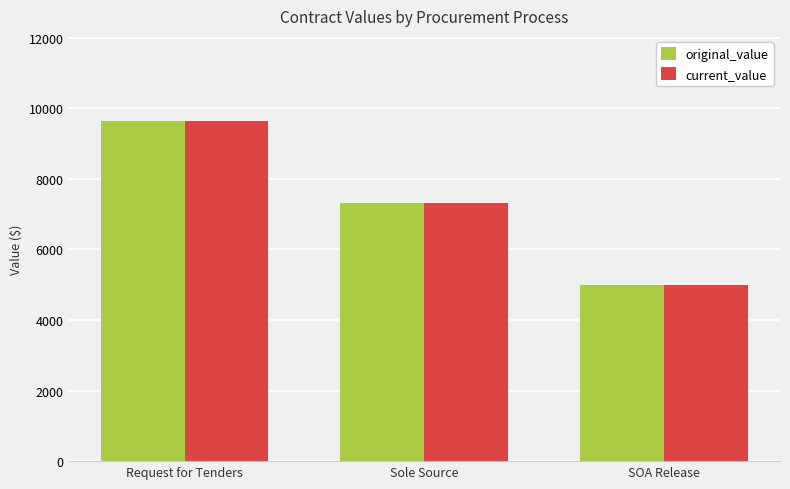

At which label is original_value closest to 7321?

Sole Source